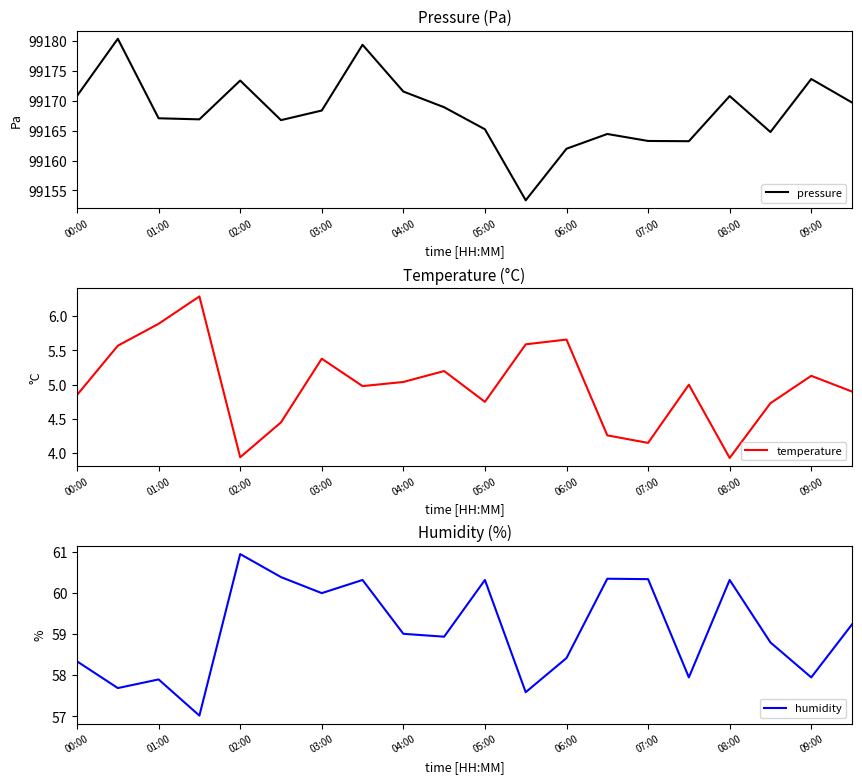

Is it true that pressure equals 140395.2 at 00:00?

False